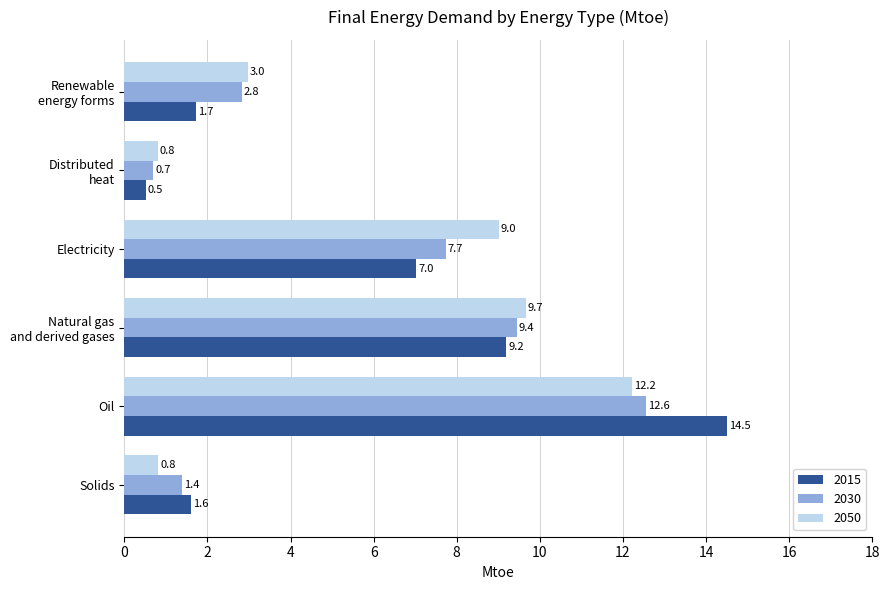

The value of 2015 at Electricity is 7.0. True or false?

True